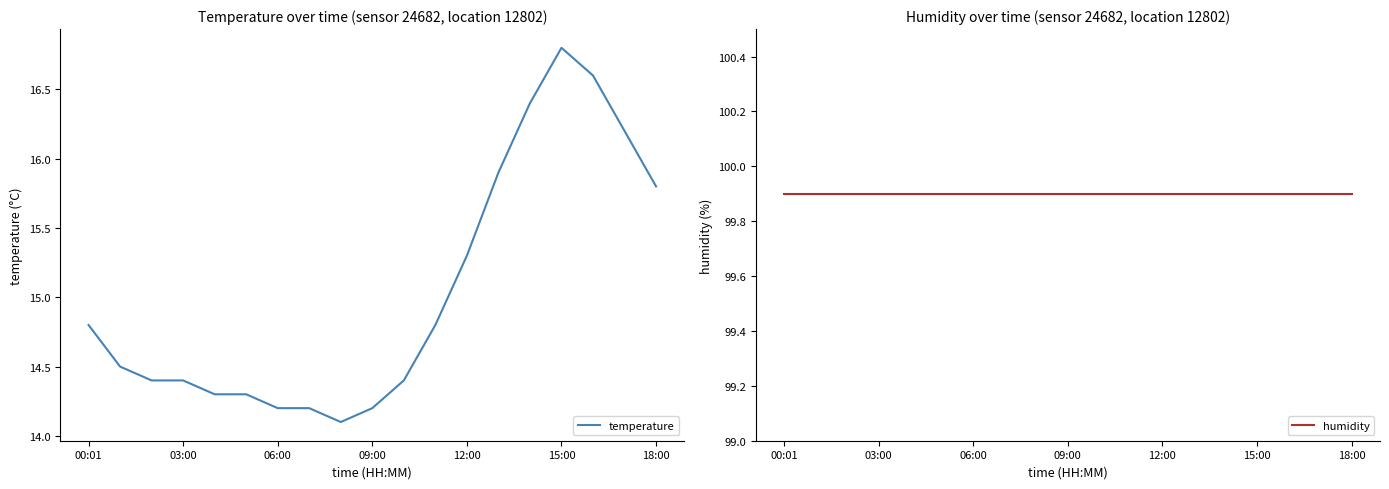

What is the maximum value for temperature?

16.8